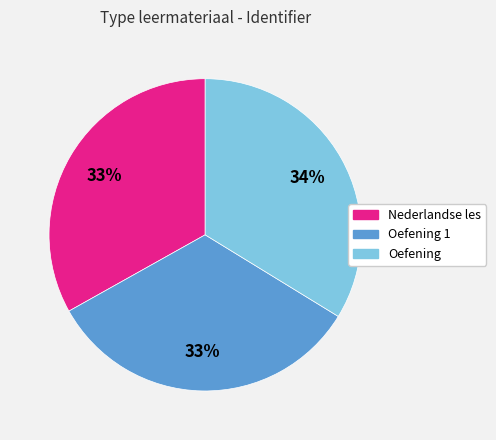

Is there a majority slice in this chart?

No